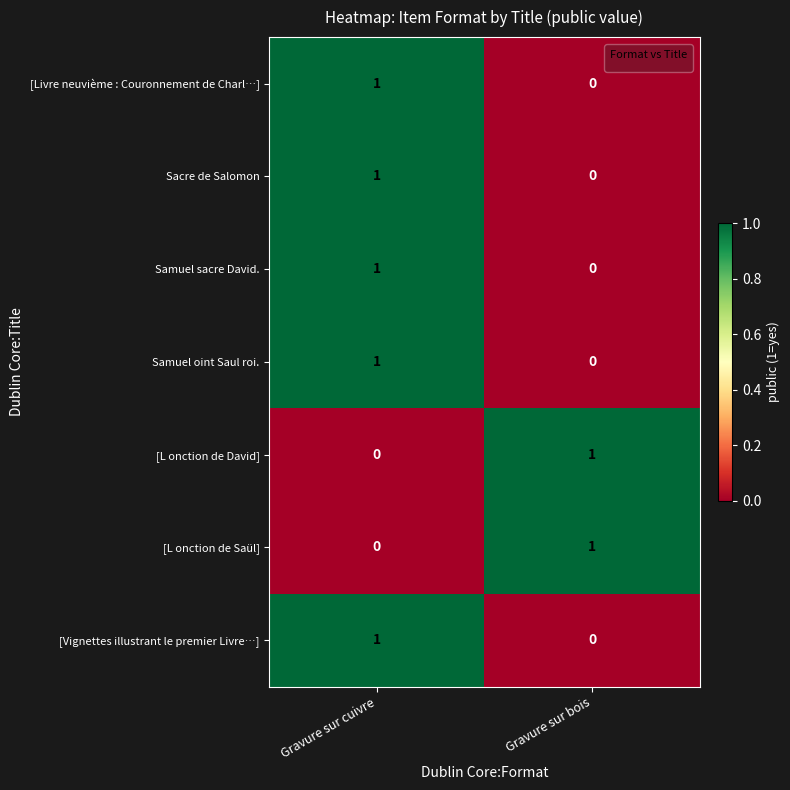

The value of Sacre de Salomon at Gravure sur cuivre is 0. True or false?

False